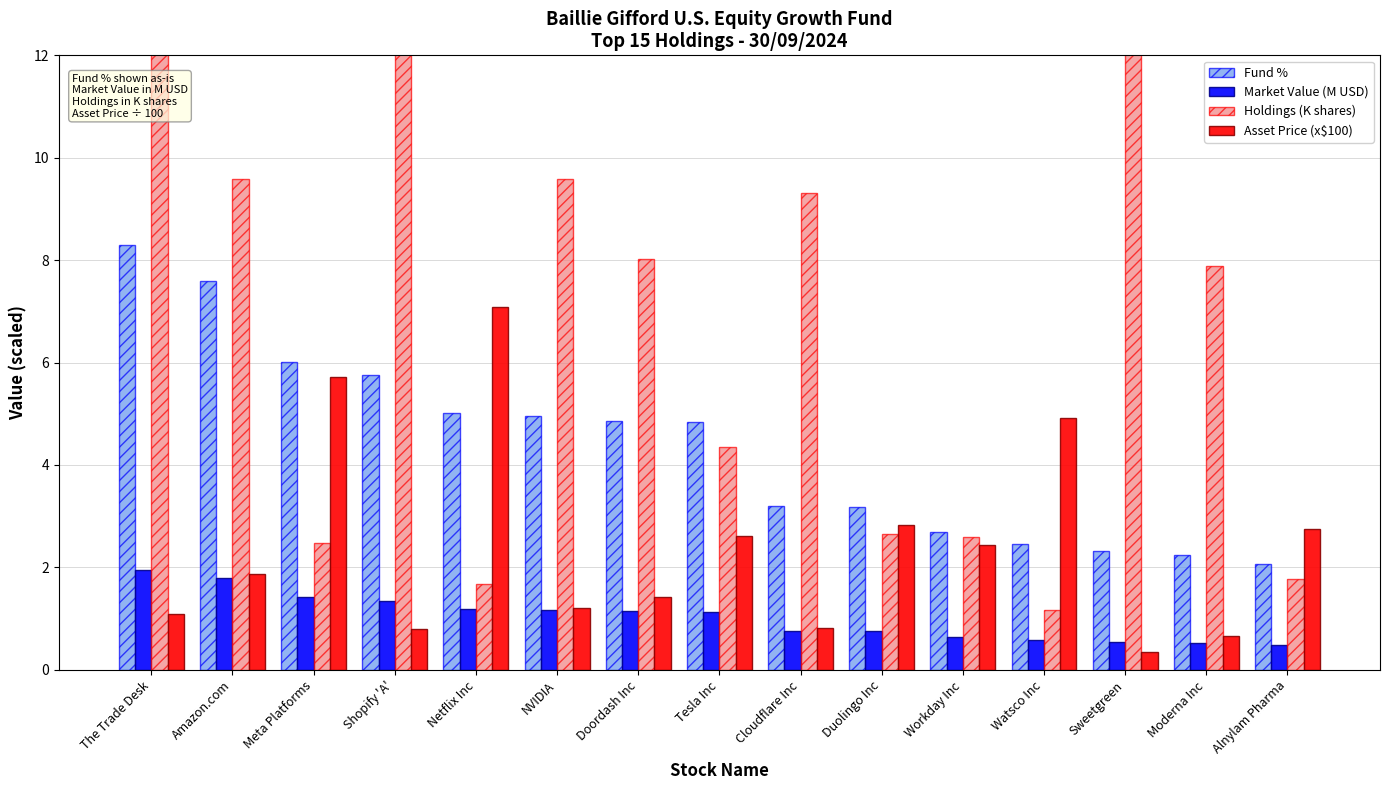

At how many categories does at least one series exceed 0?

15